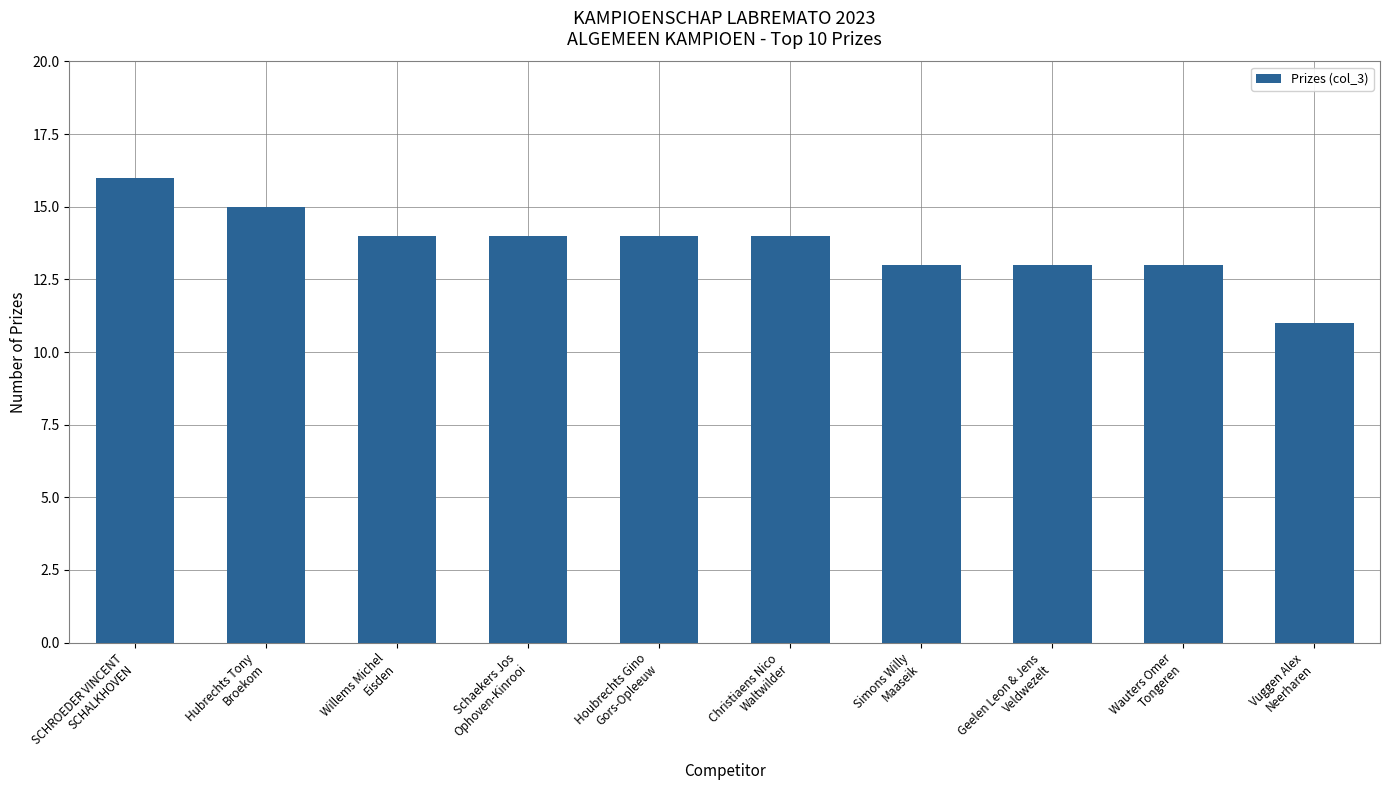

What is the maximum value shown in the chart?

16